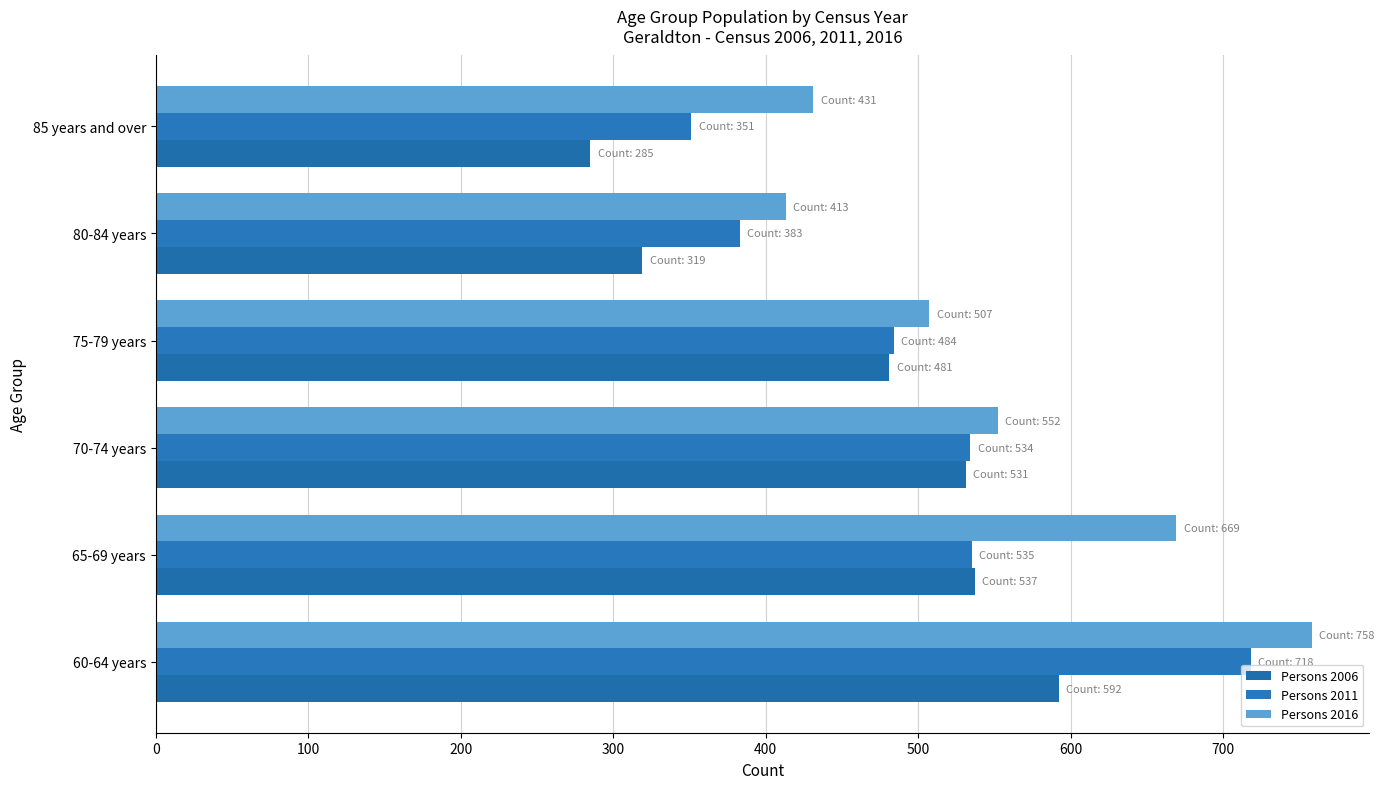

Count the number of categories in the chart.

6